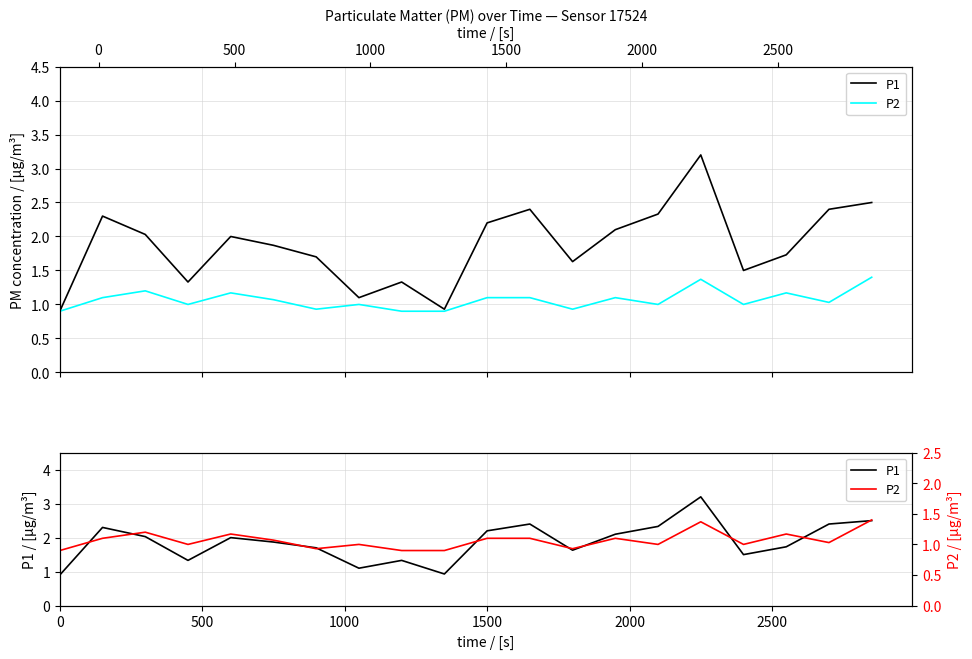

What are all the series names shown in the legend?

P1, P2